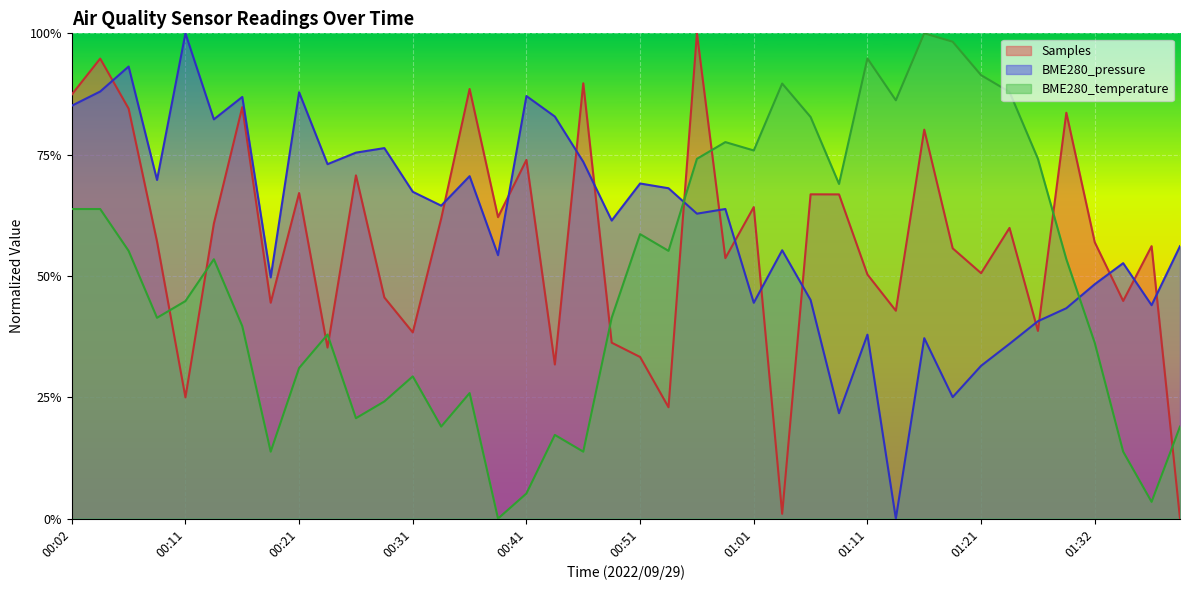

Reading left to right, extract all data points from this chart.

Samples: 00:02=0.9	00:04=0.9	00:07=0.8	00:09=0.6	00:11=0.2	00:14=0.6	00:16=0.8	00:19=0.4	00:21=0.7	00:24=0.4	00:26=0.7	00:28=0.5	00:31=0.4	00:33=0.6	00:36=0.9	00:38=0.6	00:41=0.7	00:44=0.3	00:46=0.9	00:49=0.4	00:51=0.3	00:54=0.2	00:56=1.0	00:59=0.5	01:01=0.6	01:04=0.0	01:06=0.7	01:09=0.7	01:11=0.5	01:14=0.4	01:16=0.8	01:19=0.6	01:21=0.5	01:24=0.6	01:27=0.4	01:30=0.8	01:32=0.6	01:35=0.4	01:38=0.6	01:40=0.0
BME280_pressure: 00:02=0.9	00:04=0.9	00:07=0.9	00:09=0.7	00:11=1.0	00:14=0.8	00:16=0.9	00:19=0.5	00:21=0.9	00:24=0.7	00:26=0.8	00:28=0.8	00:31=0.7	00:33=0.6	00:36=0.7	00:38=0.5	00:41=0.9	00:44=0.8	00:46=0.7	00:49=0.6	00:51=0.7	00:54=0.7	00:56=0.6	00:59=0.6	01:01=0.4	01:04=0.6	01:06=0.5	01:09=0.2	01:11=0.4	01:14=0.0	01:16=0.4	01:19=0.3	01:21=0.3	01:24=0.4	01:27=0.4	01:30=0.4	01:32=0.5	01:35=0.5	01:38=0.4	01:40=0.6
BME280_temperature: 00:02=0.6	00:04=0.6	00:07=0.6	00:09=0.4	00:11=0.4	00:14=0.5	00:16=0.4	00:19=0.1	00:21=0.3	00:24=0.4	00:26=0.2	00:28=0.2	00:31=0.3	00:33=0.2	00:36=0.3	00:38=0.0	00:41=0.1	00:44=0.2	00:46=0.1	00:49=0.4	00:51=0.6	00:54=0.6	00:56=0.7	00:59=0.8	01:01=0.8	01:04=0.9	01:06=0.8	01:09=0.7	01:11=0.9	01:14=0.9	01:16=1.0	01:19=1.0	01:21=0.9	01:24=0.9	01:27=0.7	01:30=0.5	01:32=0.4	01:35=0.1	01:38=0.0	01:40=0.2